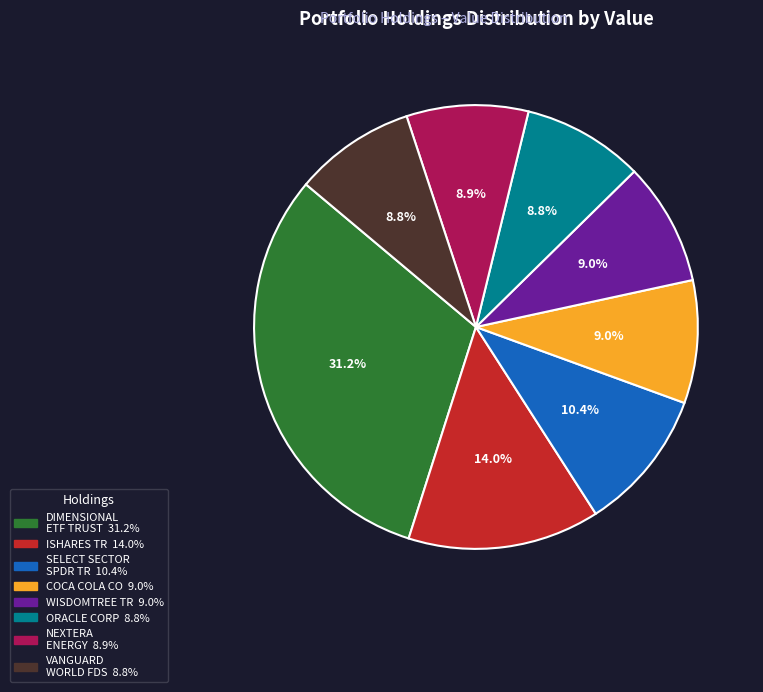

Is there any slice that represents more than half of the pie?

No